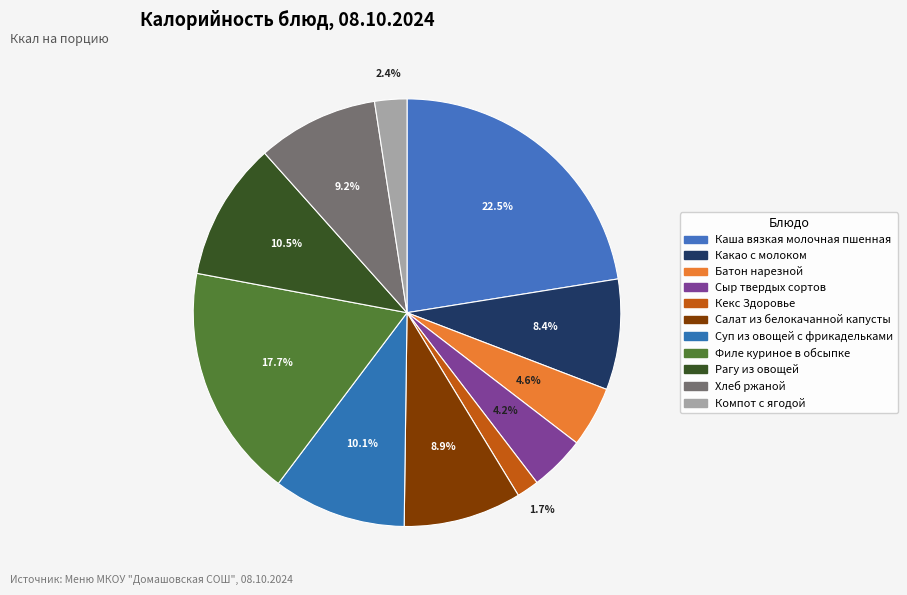

What is the largest slice in the pie chart?

Каша вязкая молочная пшенная